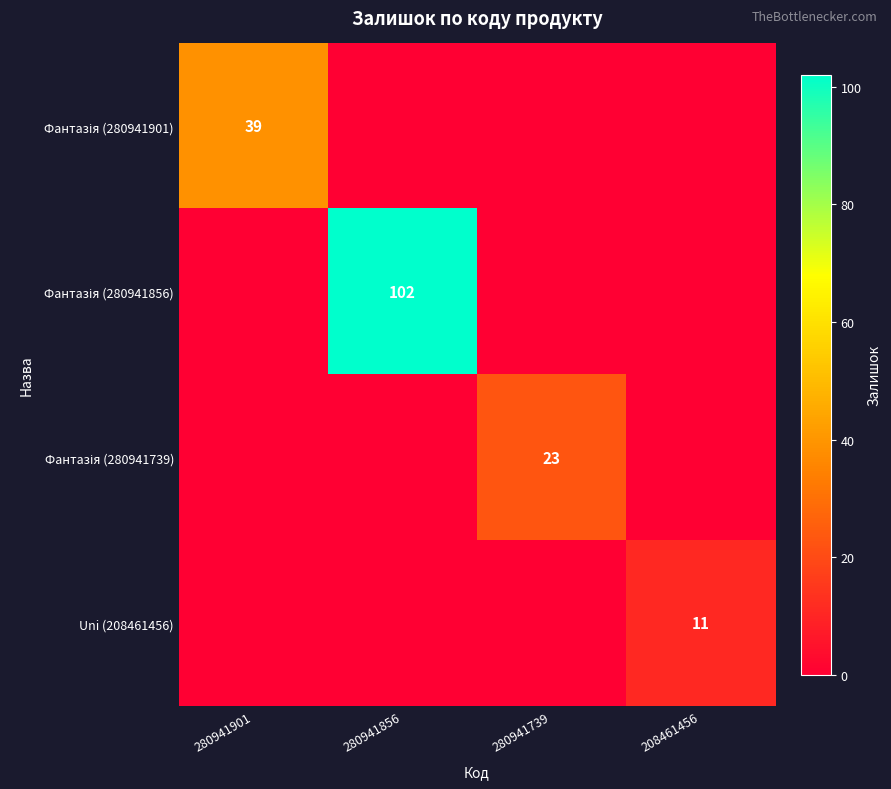

What is the sum of all Фантазія (280941856) values?

102